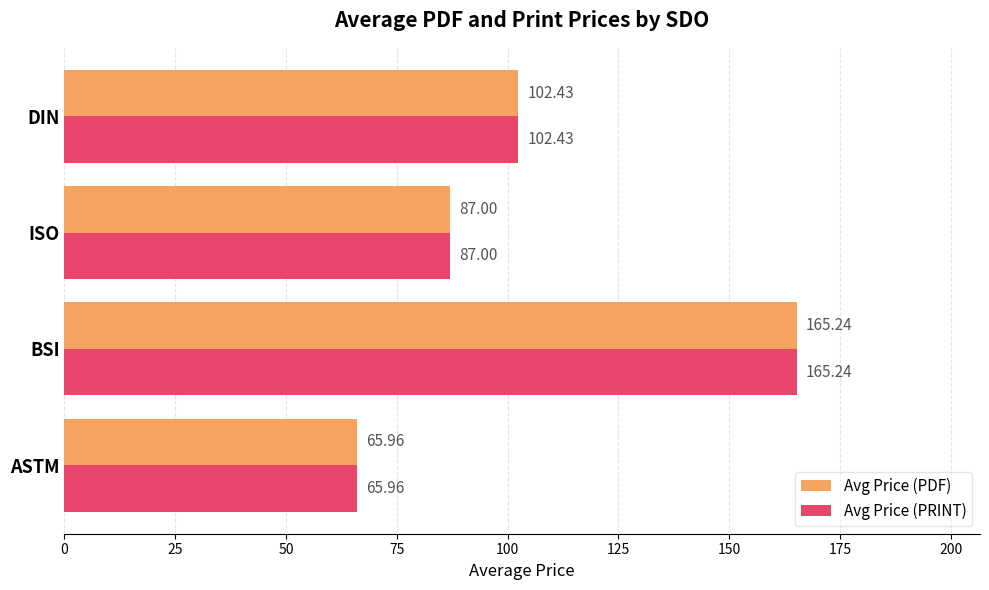

At how many categories does at least one series exceed 155?

1